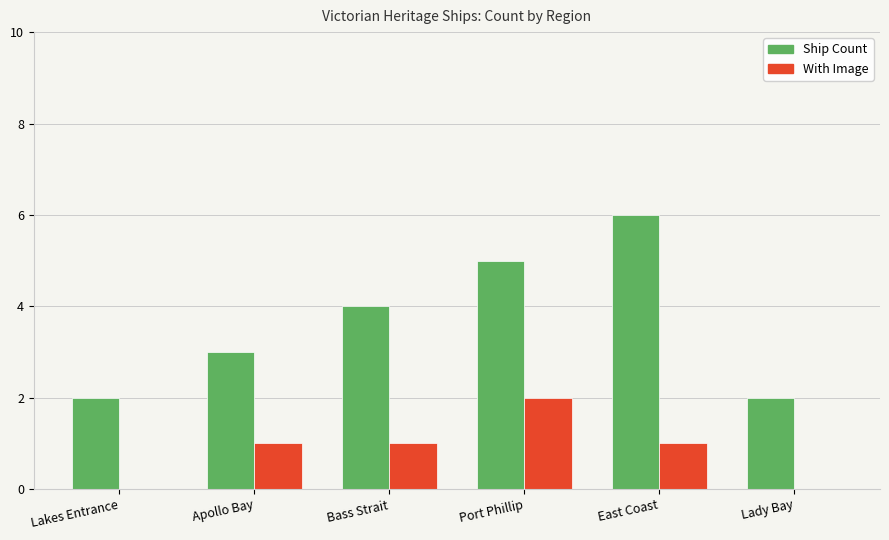

What is the maximum value for Ship Count?

6